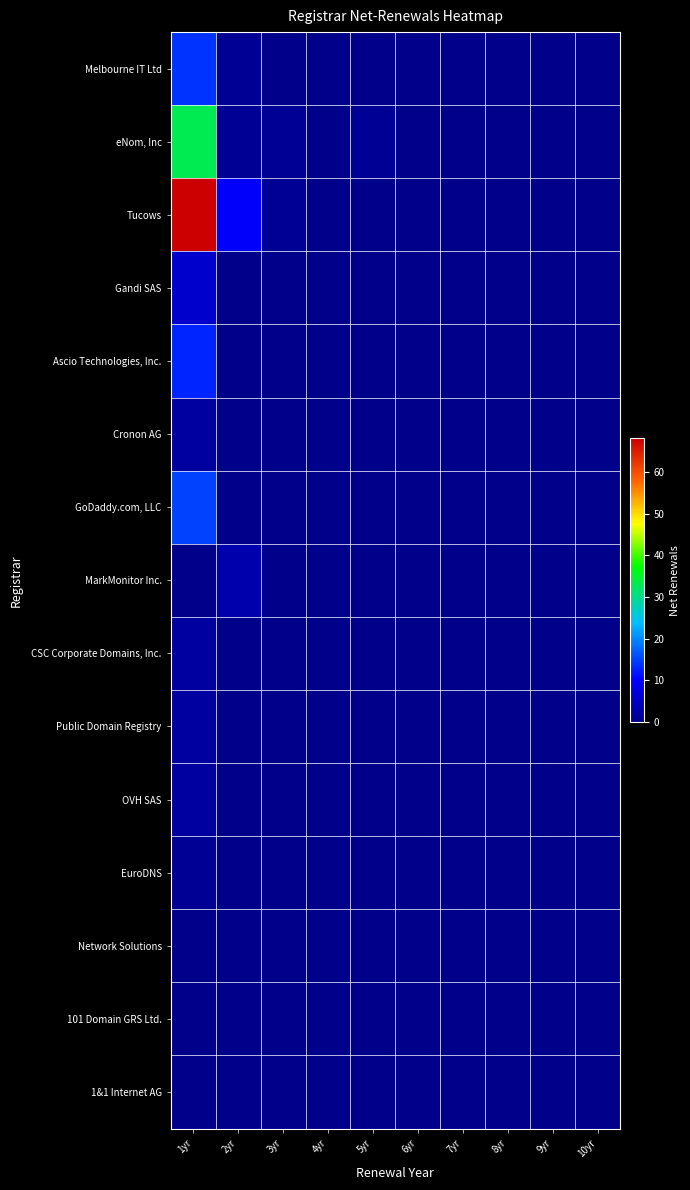

At how many categories does at least one series exceed 1?

2